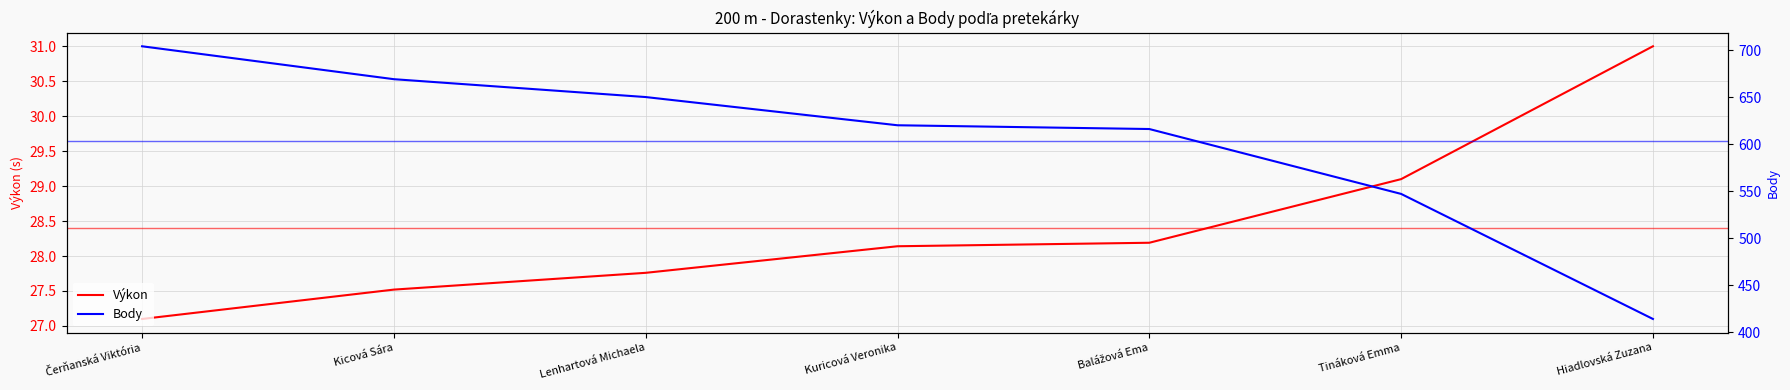

What is the total value across all series at Tináková Emma?

576.1